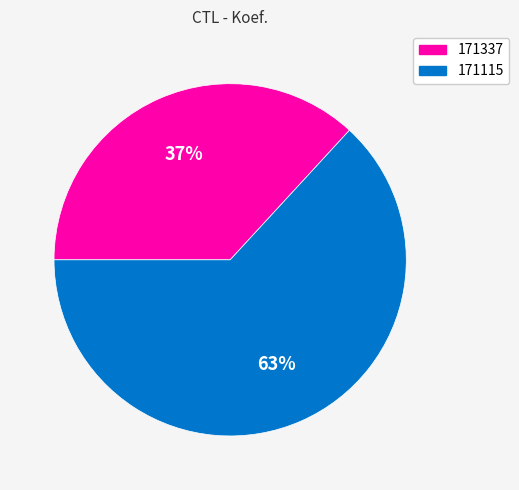

Which category accounts for the majority?

171115